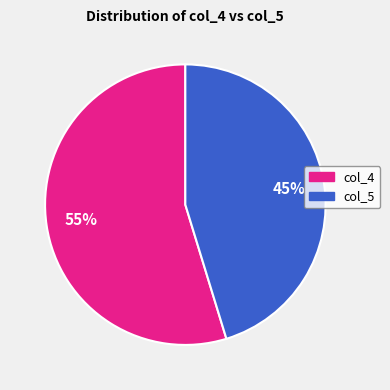

Which slice is the smallest?

col_5